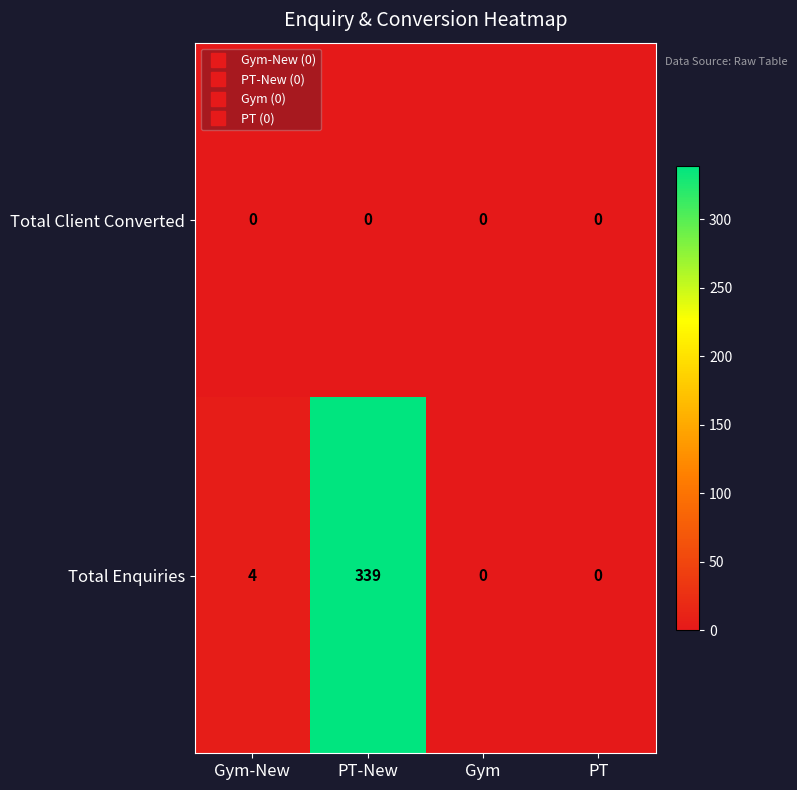

What is the maximum value shown in the chart?

339